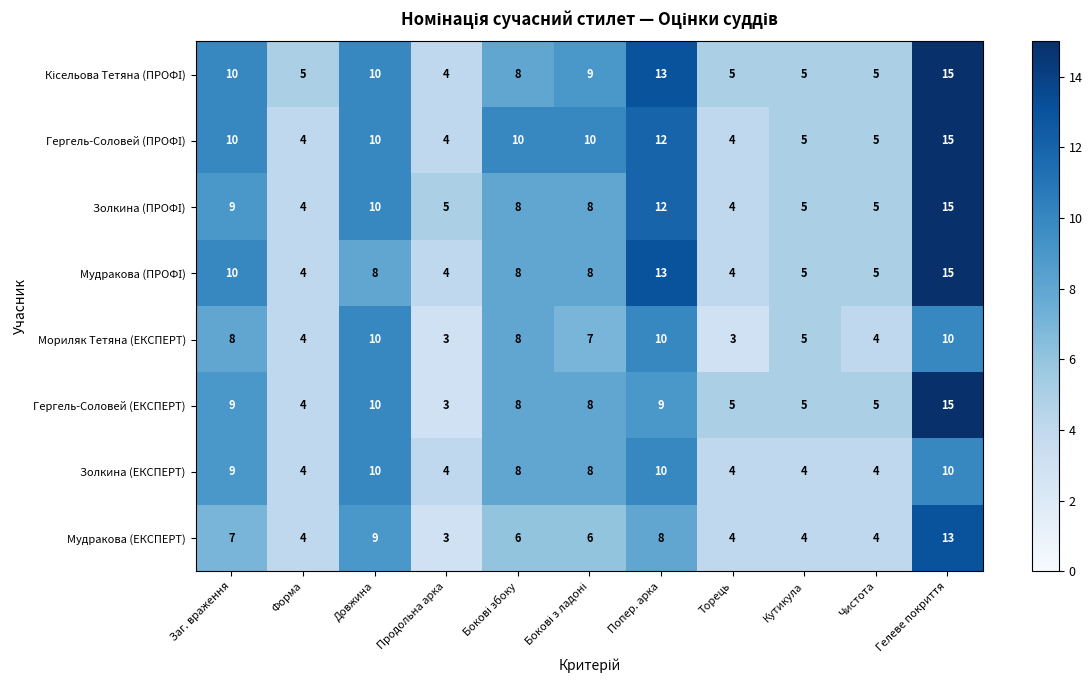

What is the difference between the highest and lowest values at Кутикула?

1